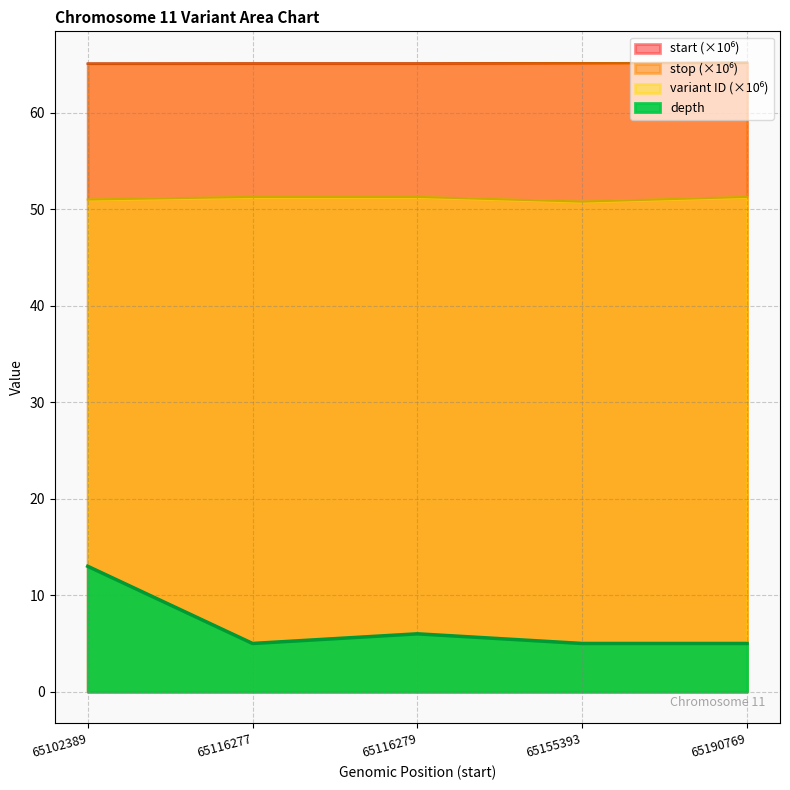

At which category is the sum across all series the highest?

65102389